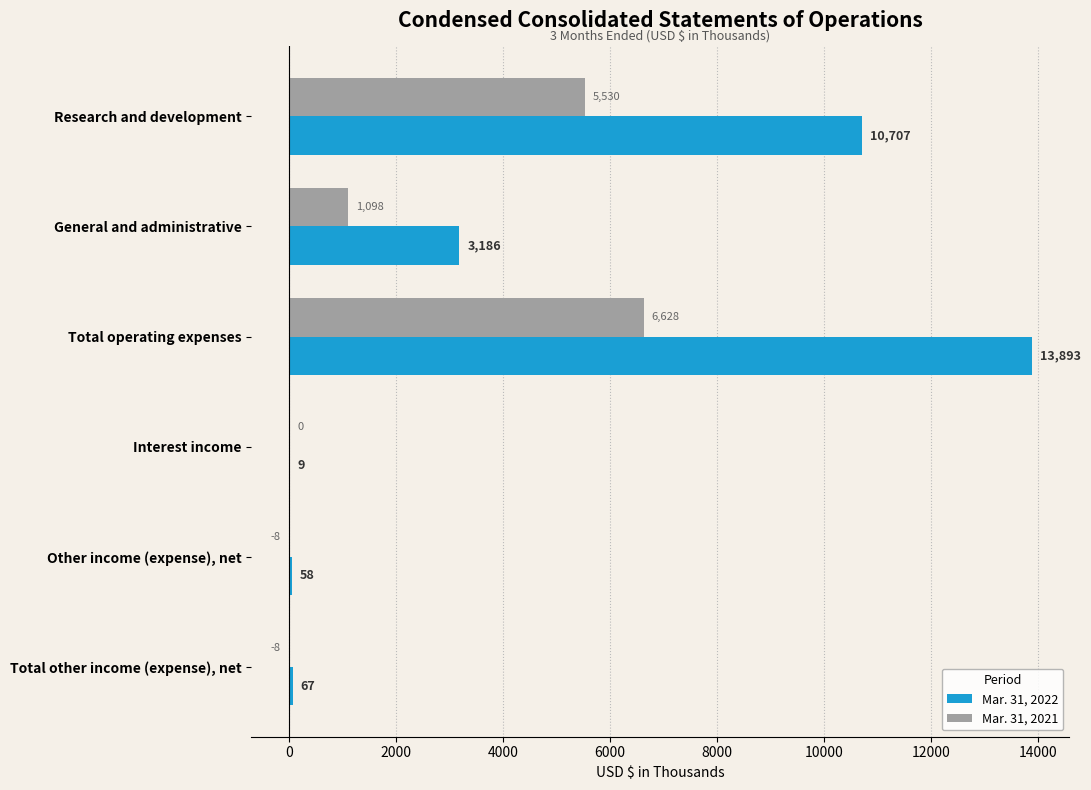

What is the maximum value for Mar. 31, 2022?

13893